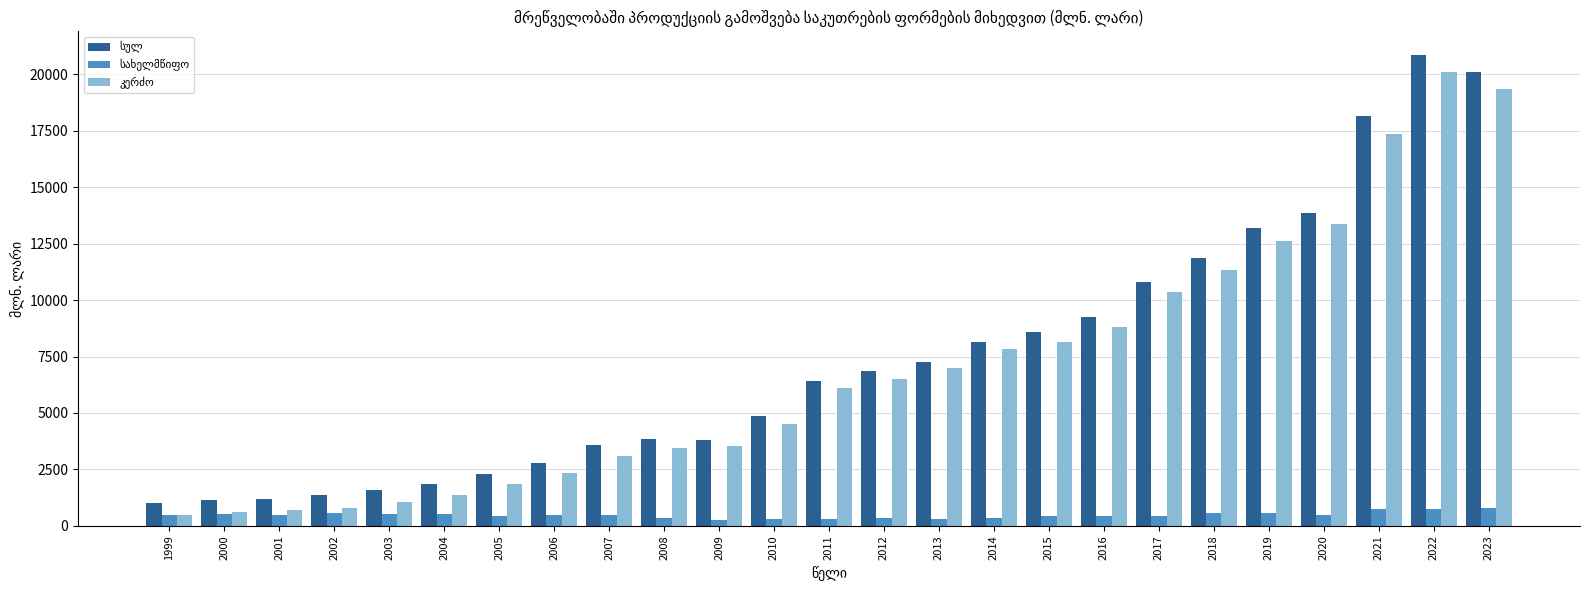

What is the difference between the highest and lowest values at 2007?

3098.6